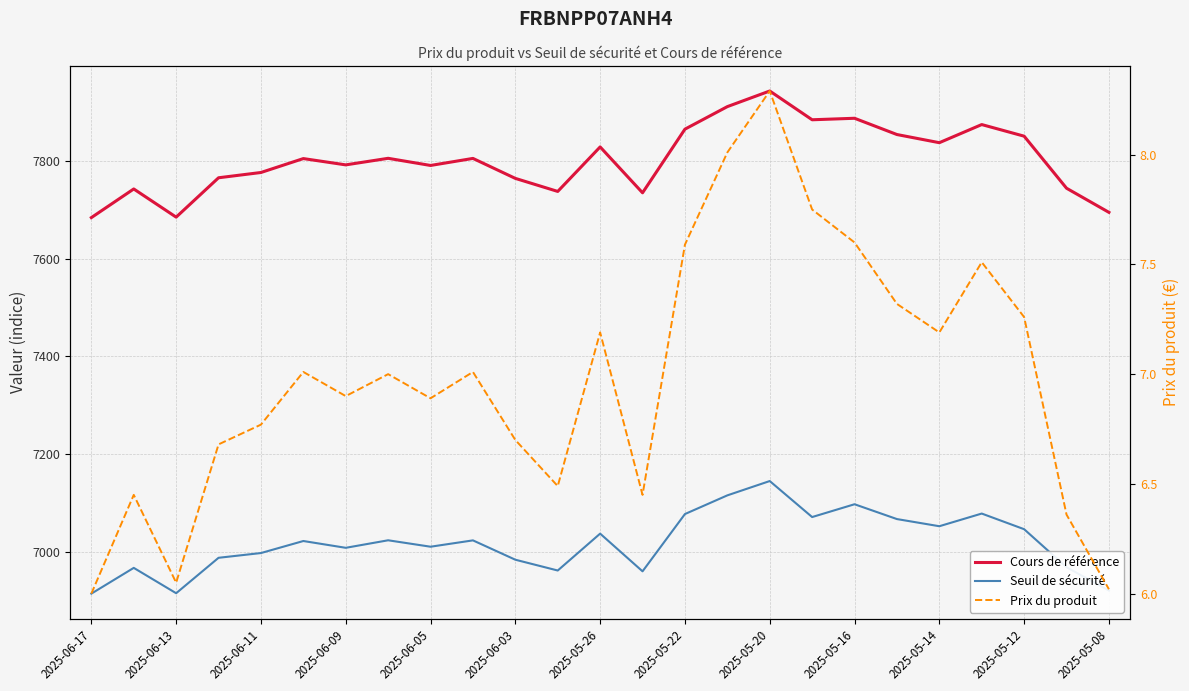

True or false: Seuil de sécurité and Cours de référence cross at least once.

False